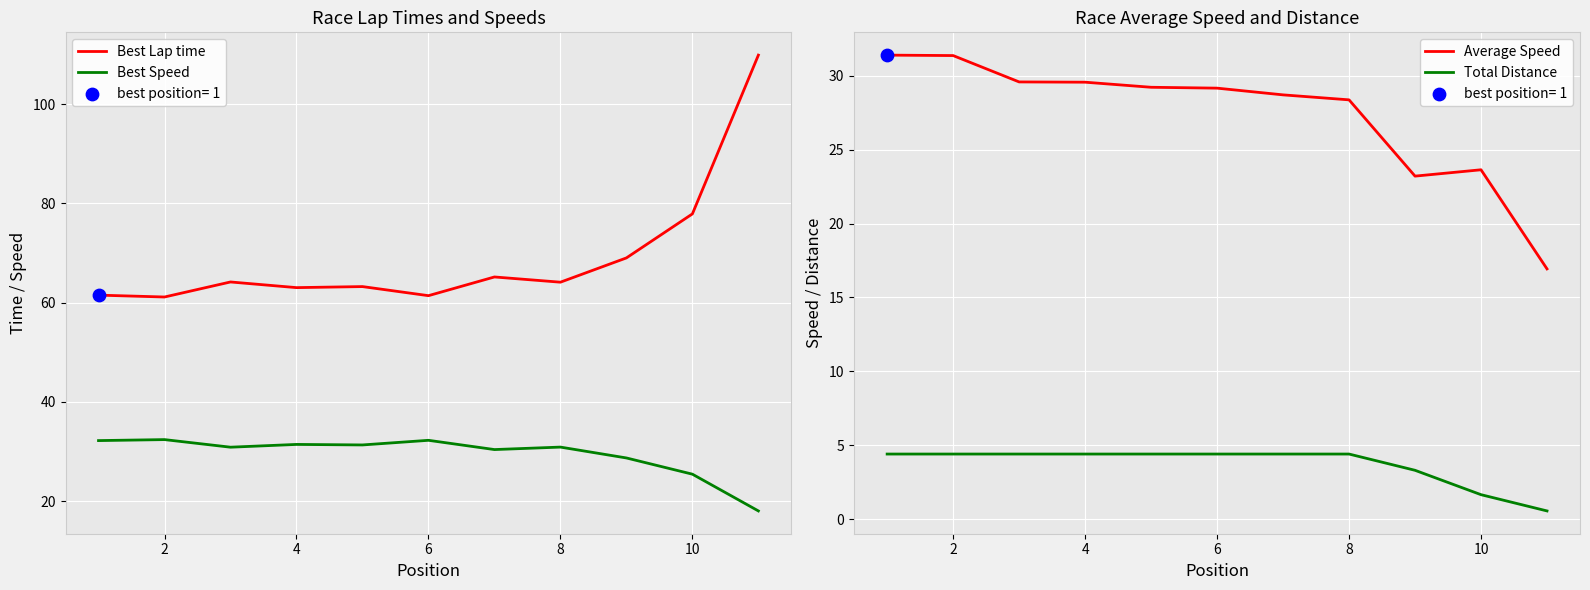

Which series contains the lowest Y value?

Total Distance